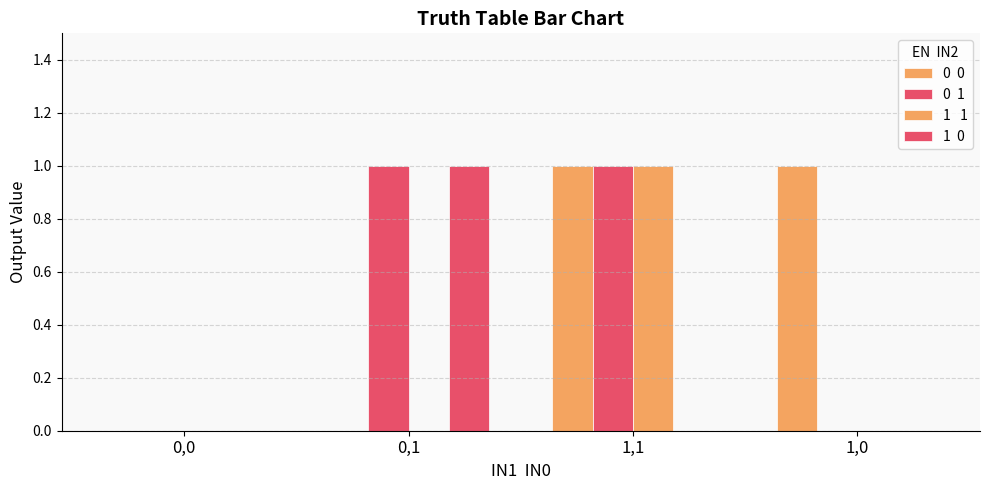

What is the label of the 4th bar from the left?

1,0